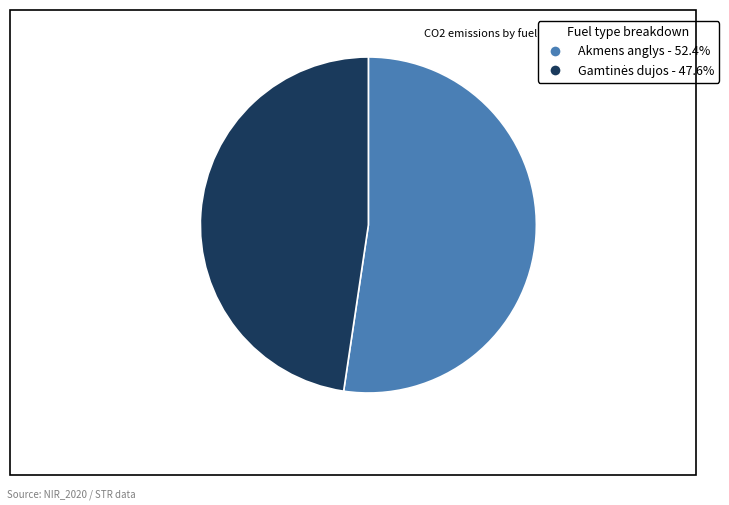

Is Akmens anglys - 52.4% the majority of the pie?

Yes